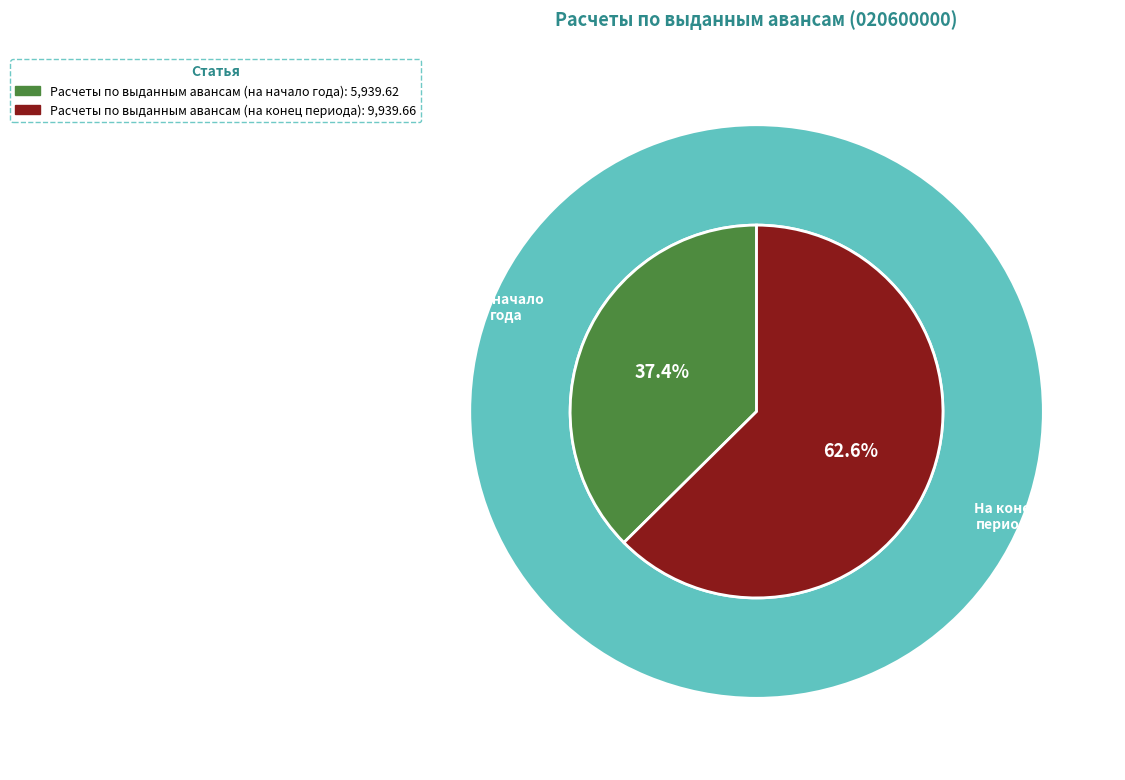

What percentage is the Расчеты по выданным авансам (на конец периода) slice, to the nearest percent?

63%